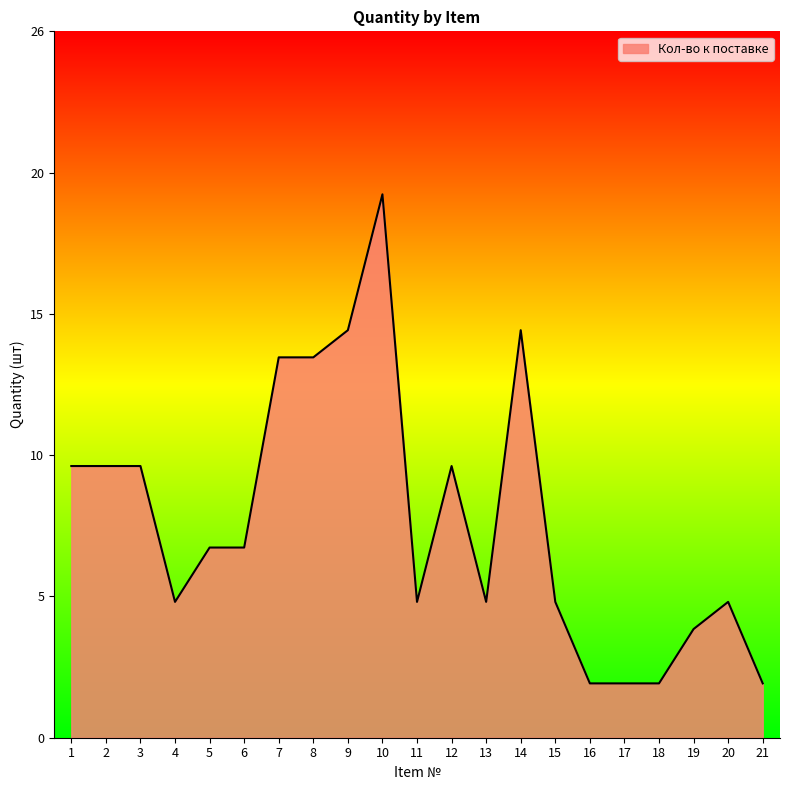

What is the change in value from 3 to 19?

-6